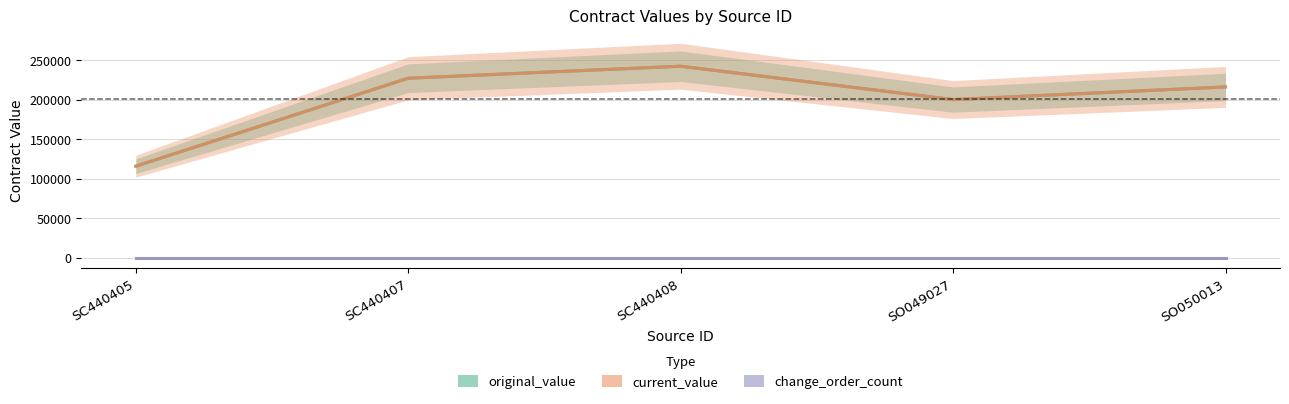

How many data points does each series have?

5